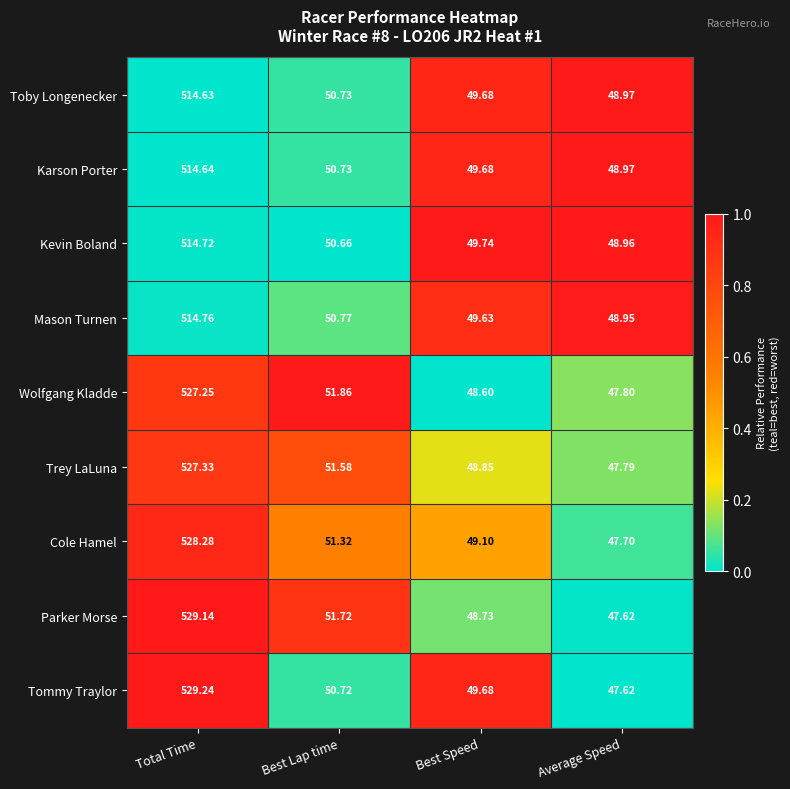

Which series has the largest total across all categories?

Tommy Traylor